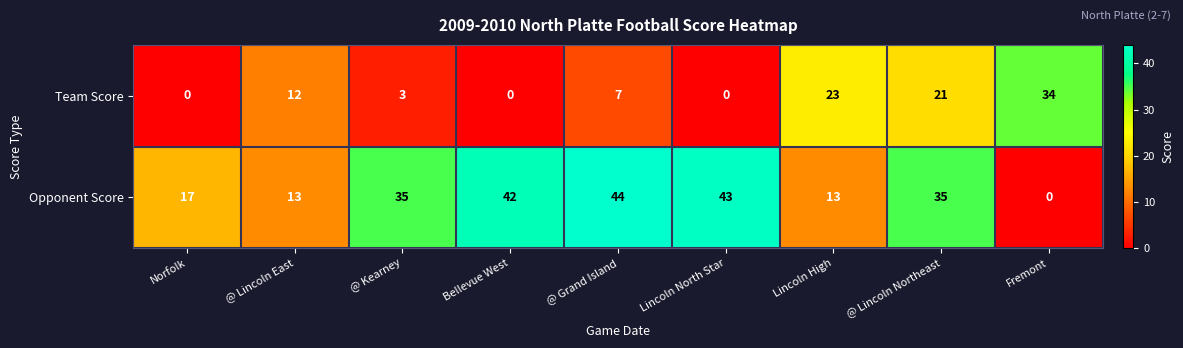

What is the difference between the maximum and minimum values in the Team Score series?

34